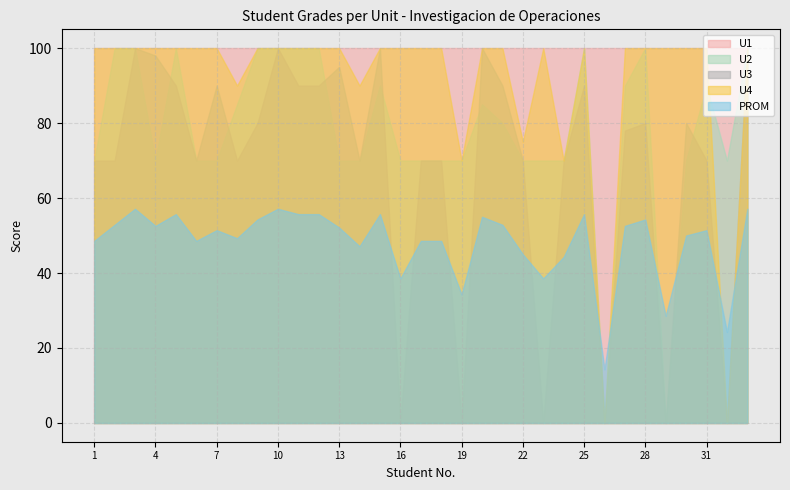

What is the difference between the highest and lowest values at 14?

52.9